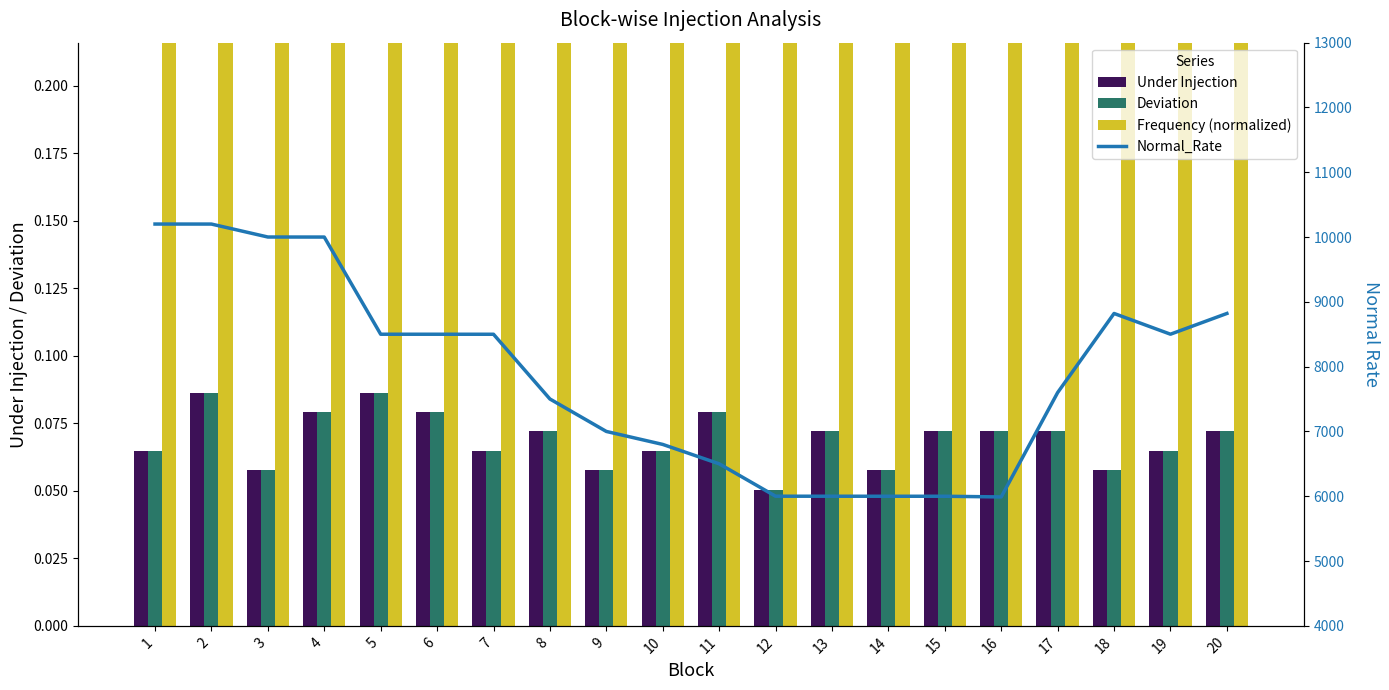

Reading left to right, what are all the values shown in this chart?

Under Injection: 0.1	0.1	0.1	0.1	0.1	0.1	0.1	0.1	0.1	0.1	0.1	0.1	0.1	0.1	0.1	0.1	0.1	0.1	0.1	0.1
Deviation: 0.1	0.1	0.1	0.1	0.1	0.1	0.1	0.1	0.1	0.1	0.1	0.1	0.1	0.1	0.1	0.1	0.1	0.1	0.1	0.1
Frequency (normalized): 1.7	1.1	1.0	1.3	1.1	1.1	0.9	0.9	0.6	0.8	0.8	0.8	0.8	0.7	1.0	0.7	0.9	1.1	0.9	1.3
Normal_Rate: 10200.9	10200.6	10000.8	10000.1	8500.5	8500.4	8500.1	7501.0	7000.3	6800.0	6500.9	6000.9	6000.5	6000.1	6000.1	5989.6	7600.1	8820.9	8501.0	8820.9